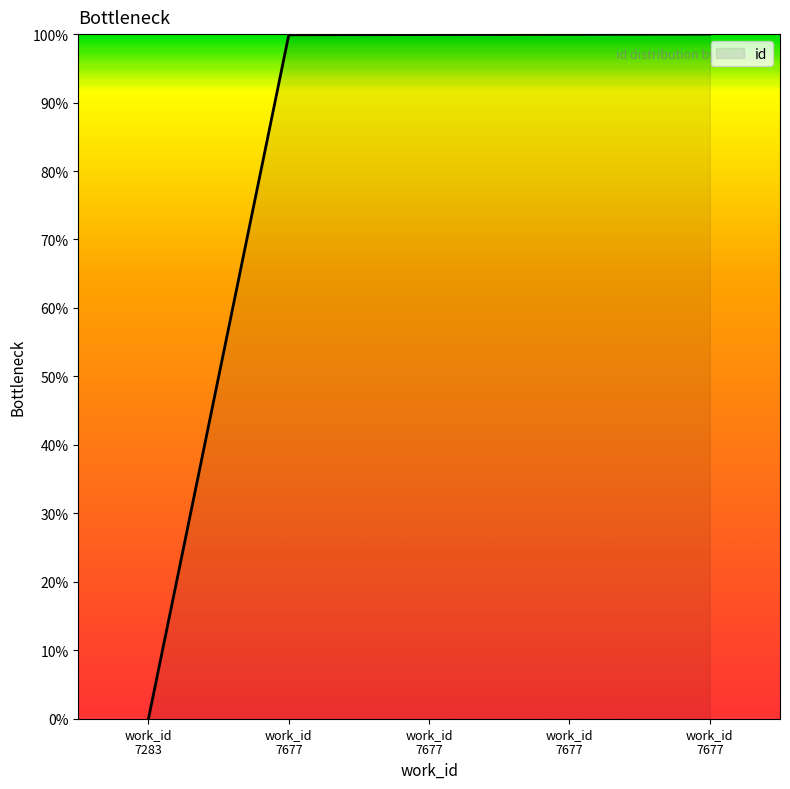

Which label corresponds to the smallest value in the chart?

work_id
7283